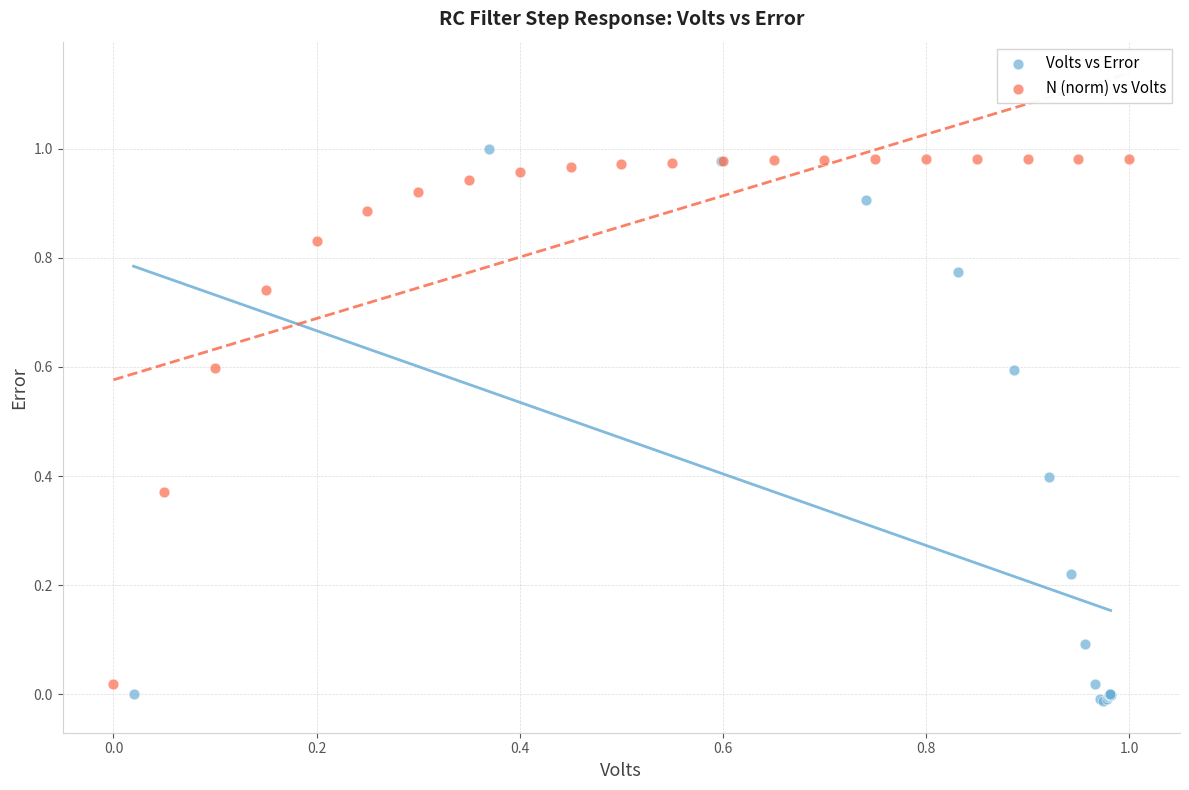

Which series contains the highest Y value?

Volts vs Error